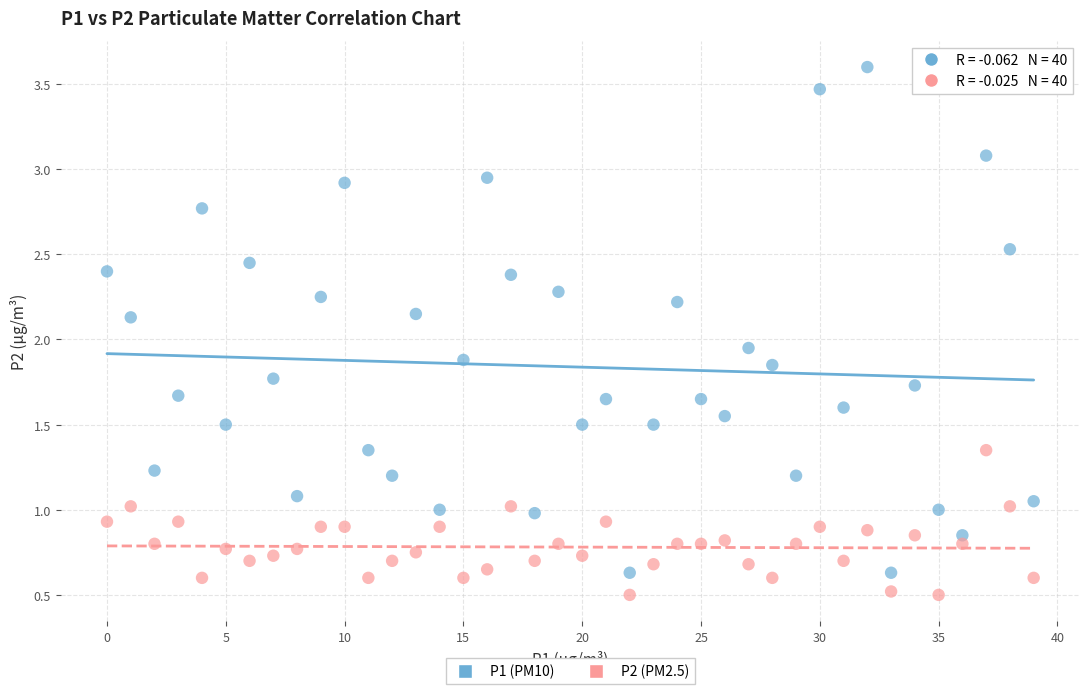

Which series contains the highest Y value?

P1 (PM10)